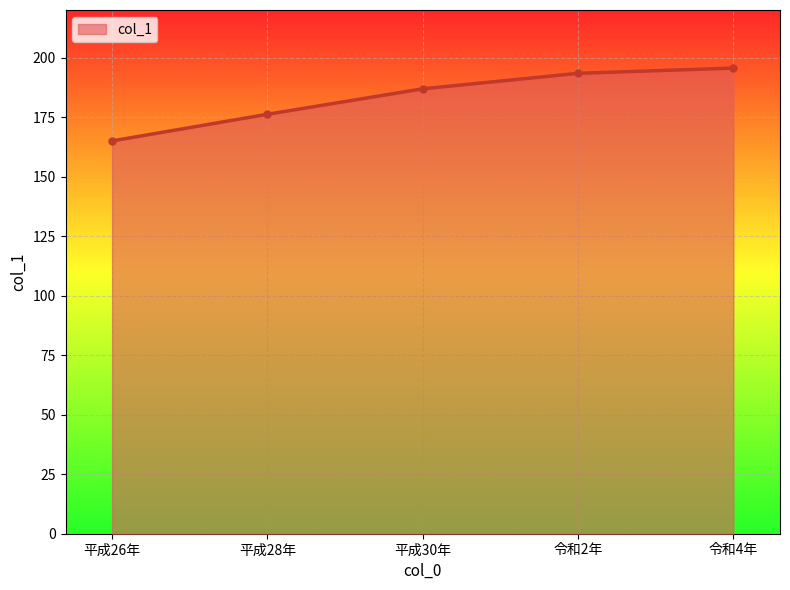

List the labels in order of value, largest first.

令和4年, 令和2年, 平成30年, 平成28年, 平成26年